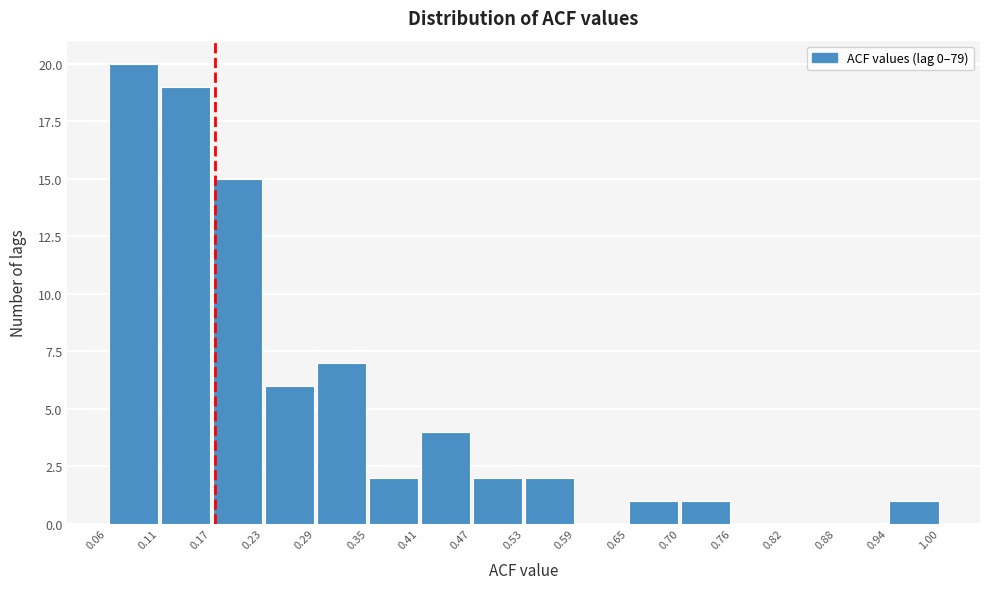

Reading left to right, transcribe this chart: for each bar, give the range it covers on the x-axis and its height. The values are not printed on the chart, so give them approximately, as read against the axis.

0.06 to 0.11: 20
0.11 to 0.17: 19
0.17 to 0.23: 15
0.23 to 0.29: 6
0.29 to 0.35: 7
0.35 to 0.41: 2
0.41 to 0.47: 4
0.47 to 0.53: 2
0.53 to 0.59: 2
0.59 to 0.65: 0
0.65 to 0.70: 1
0.70 to 0.76: 1
0.76 to 0.82: 0
0.82 to 0.88: 0
0.88 to 0.94: 0
0.94 to 1.00: 1